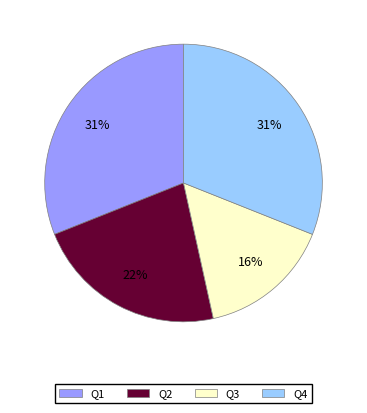

To the nearest percent, what portion does Q1 represent?

31%